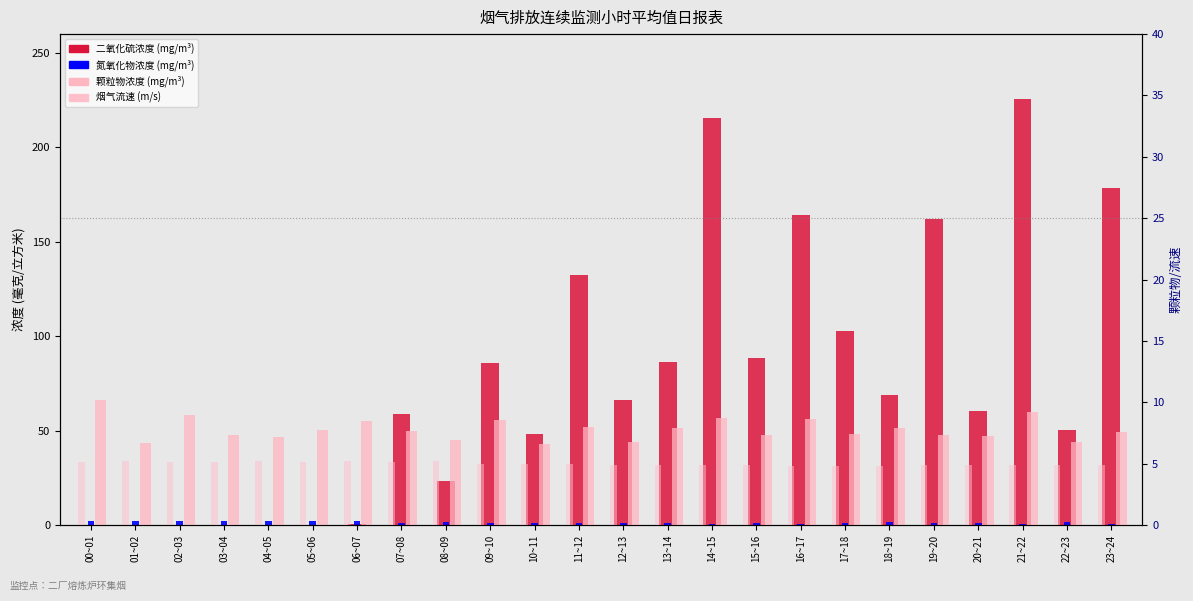

What is the average value of the 二氧化硫浓度 series?

75.7